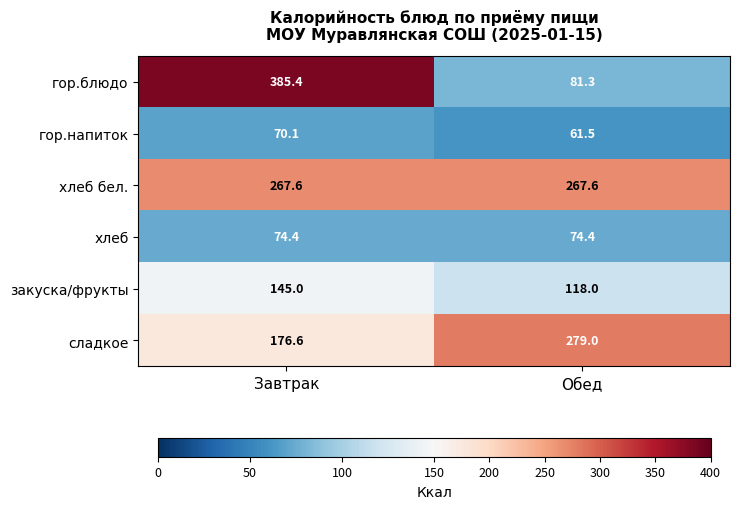

What is the total value across all series at Завтрак?

1119.1